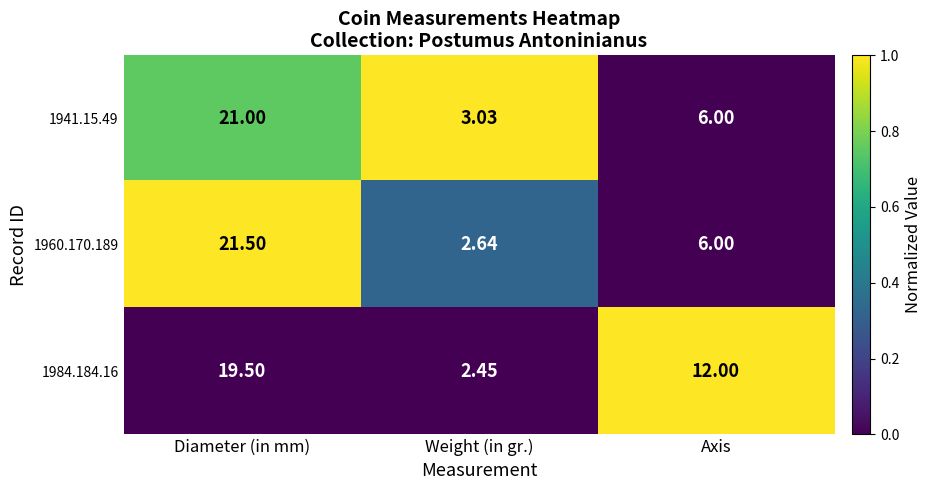

At Diameter (in mm), list the series in order from largest to smallest.

1960.170.189, 1941.15.49, 1984.184.16